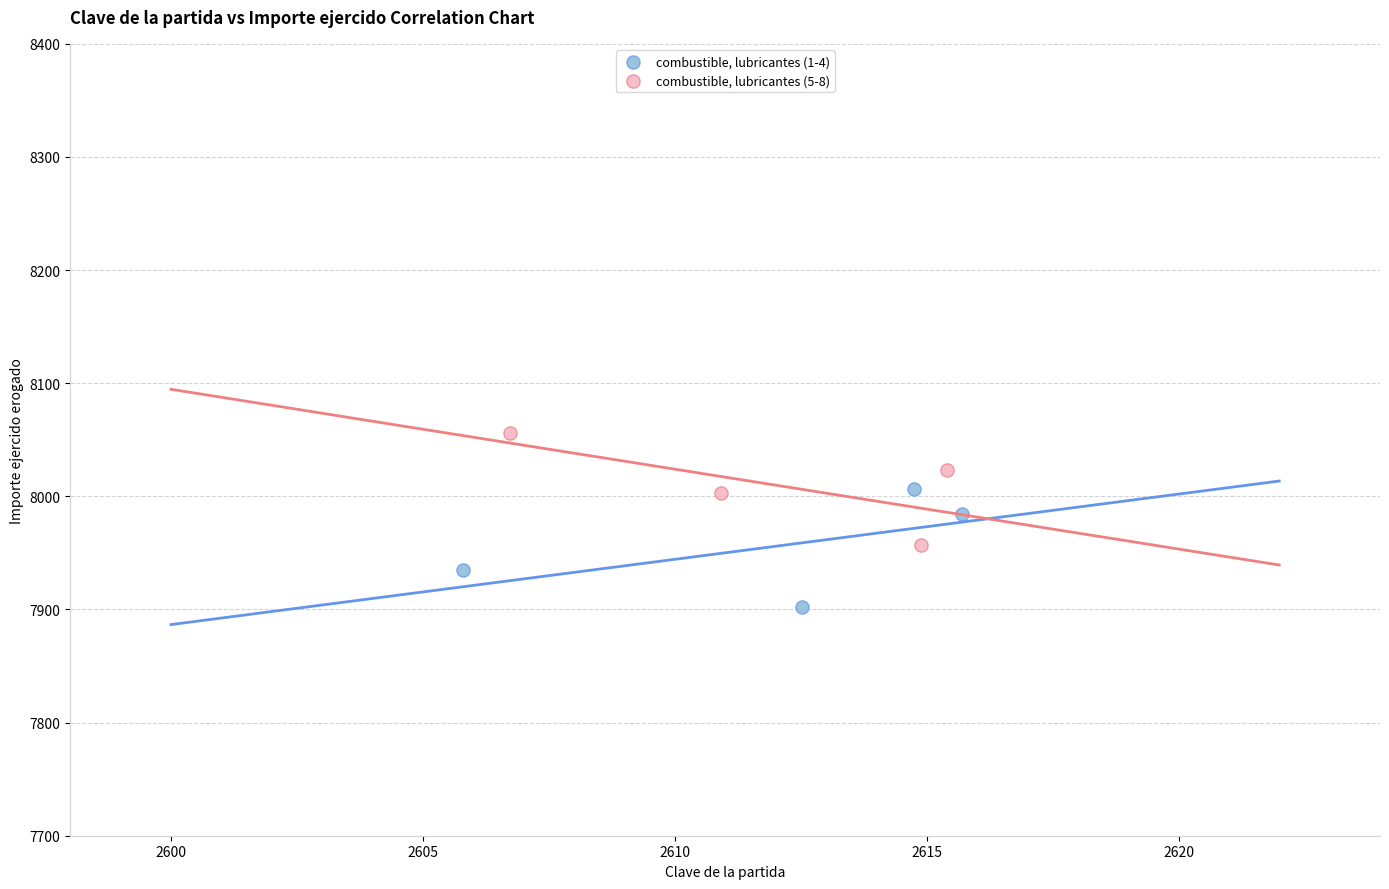

Which series contains the highest Y value?

combustible, lubricantes (5-8)